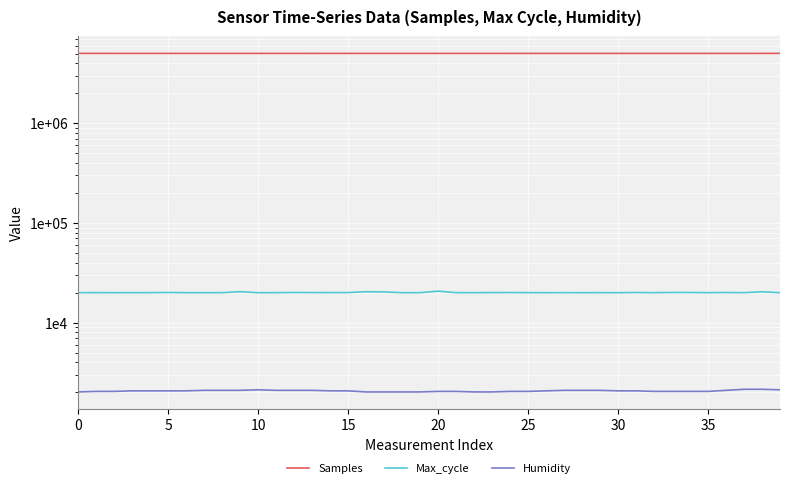

What are all the series names shown in the legend?

Samples, Max_cycle, Humidity